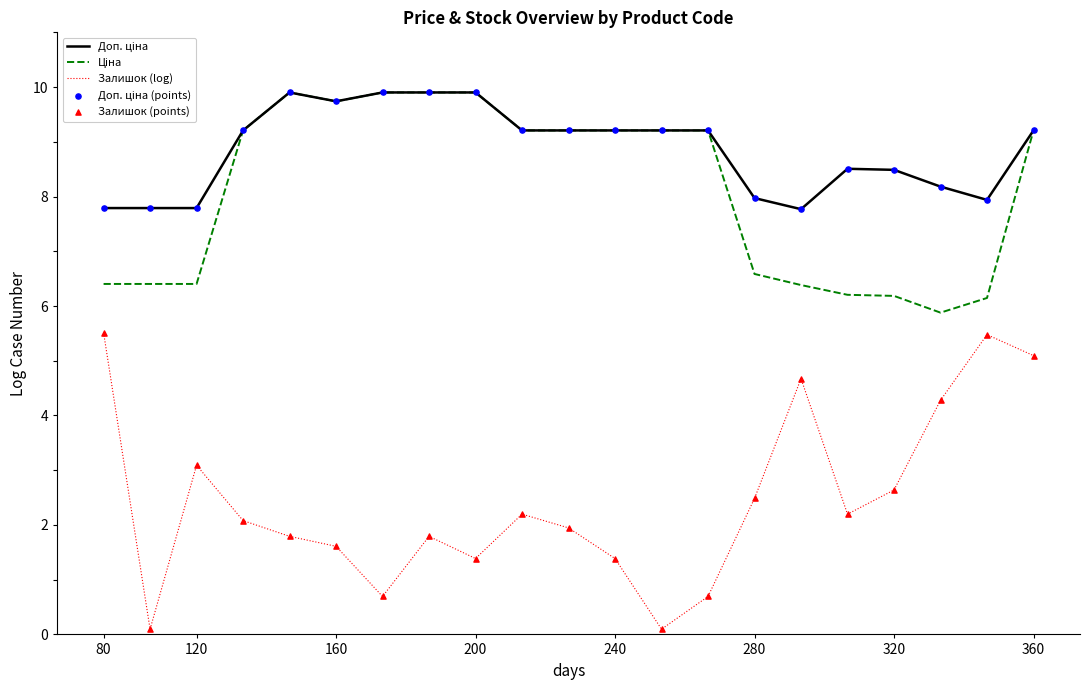

Which series has the largest range (max minus min)?

Залишок (log)